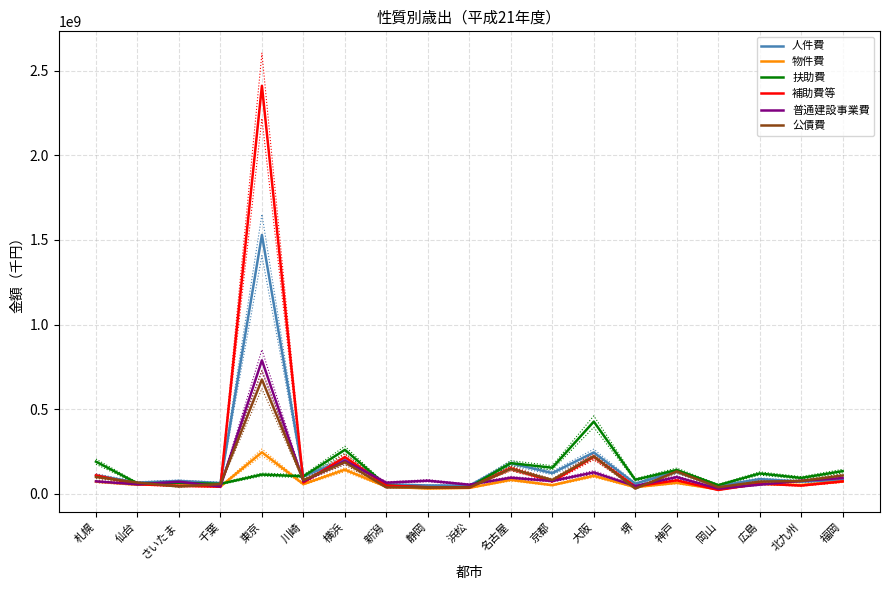

At which category is the sum across all series the highest?

東京